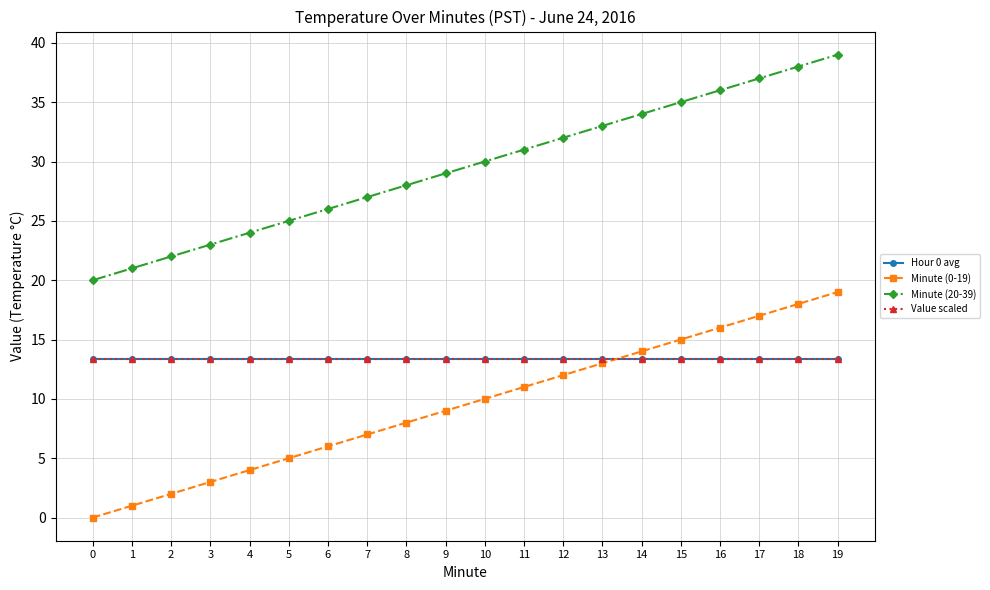

What is the sum of the Minute (0-19) values at 7 and 16?

23.0